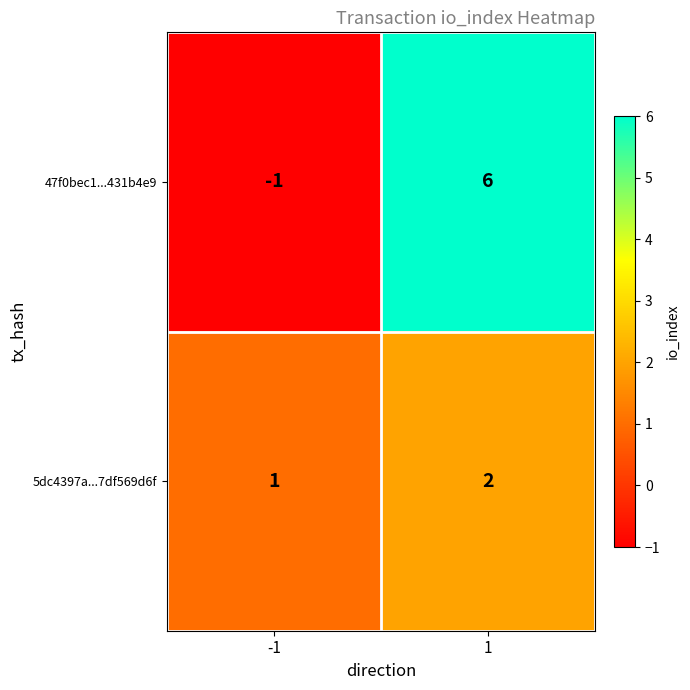

The 5dc4397a...7df569d6f series shows 3 at 1. True or false?

False